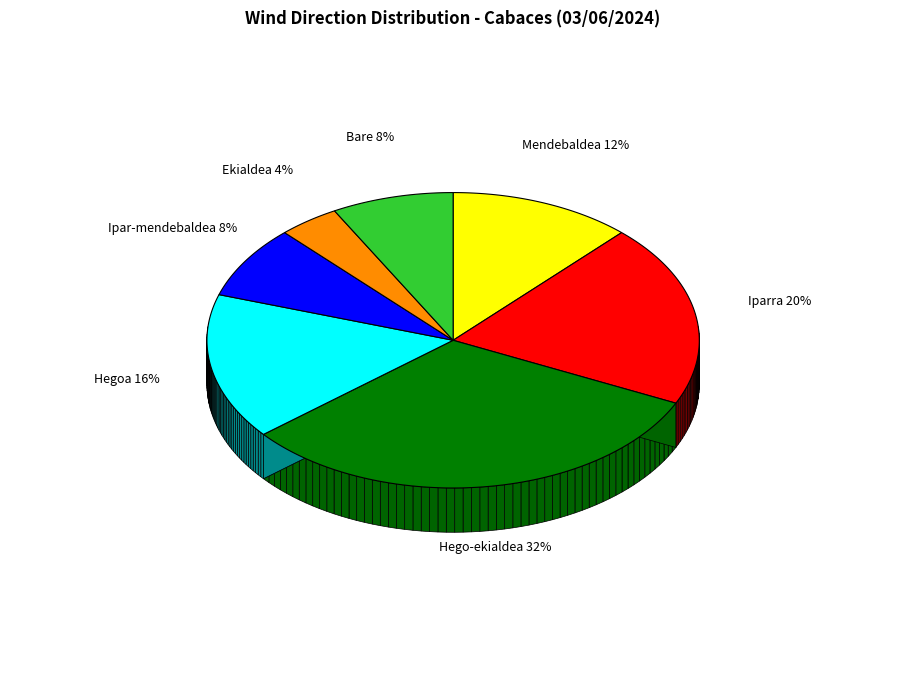

To the nearest percent, what portion does Iparra represent?

20%